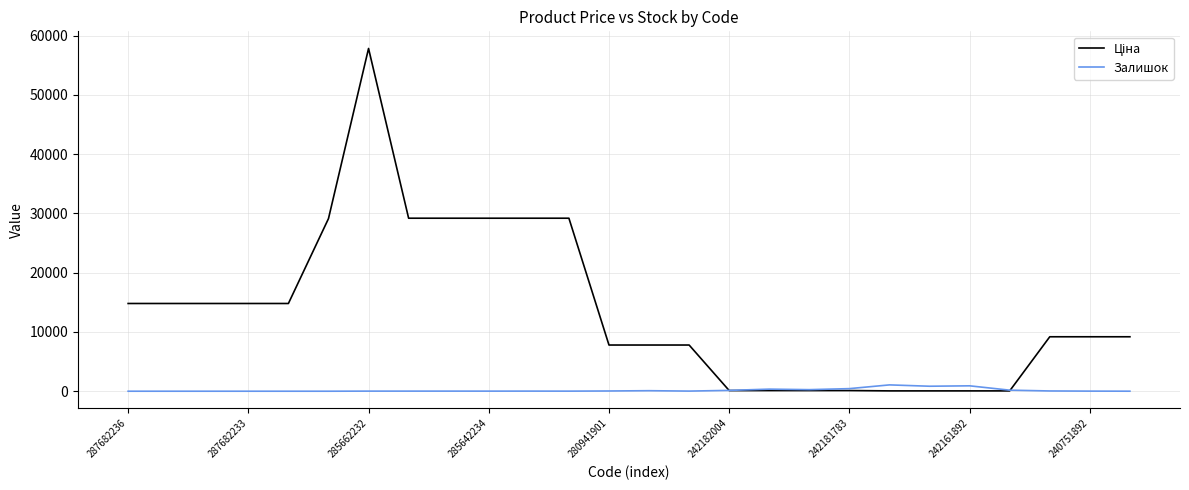

How many lines are shown in the chart?

2